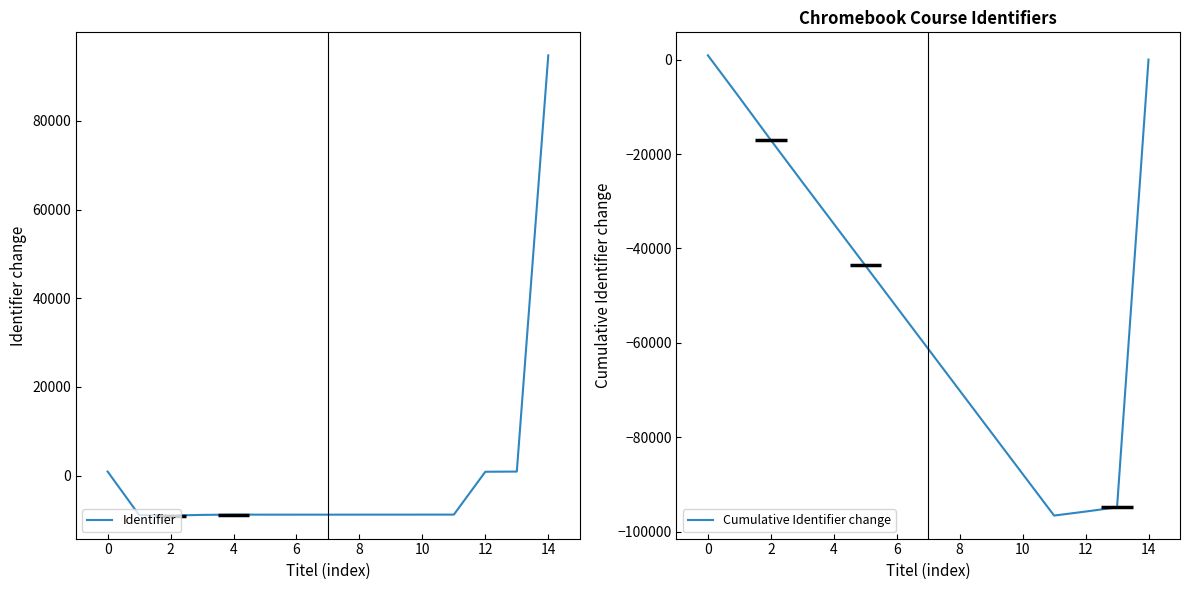

Is it true that Identifier equals -8829.3 at 6?

True